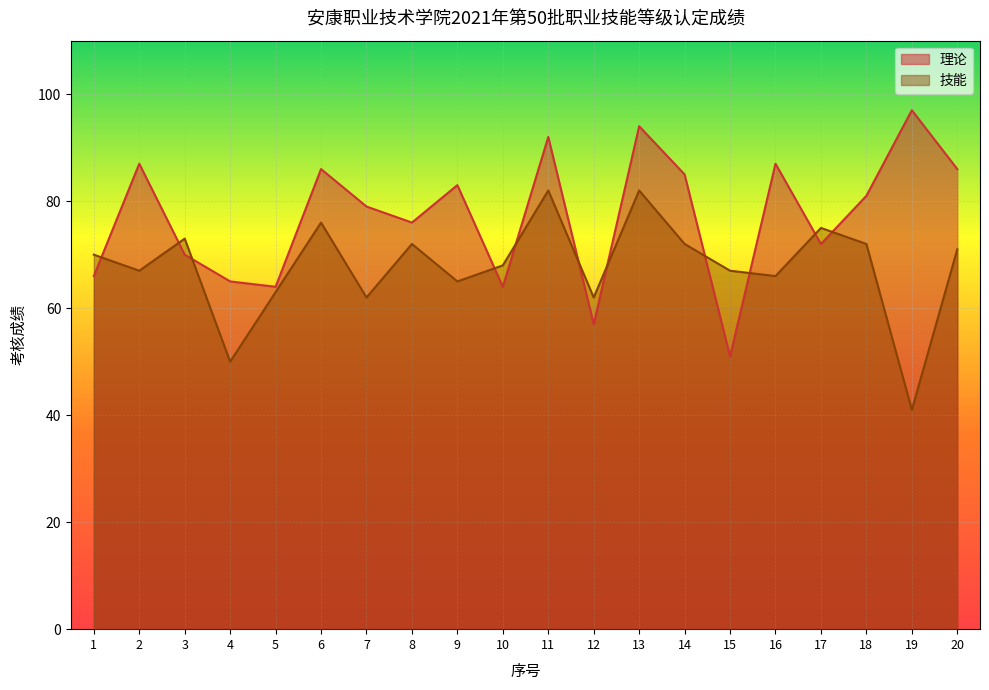

At which category does 理论 reach its first local peak?

2